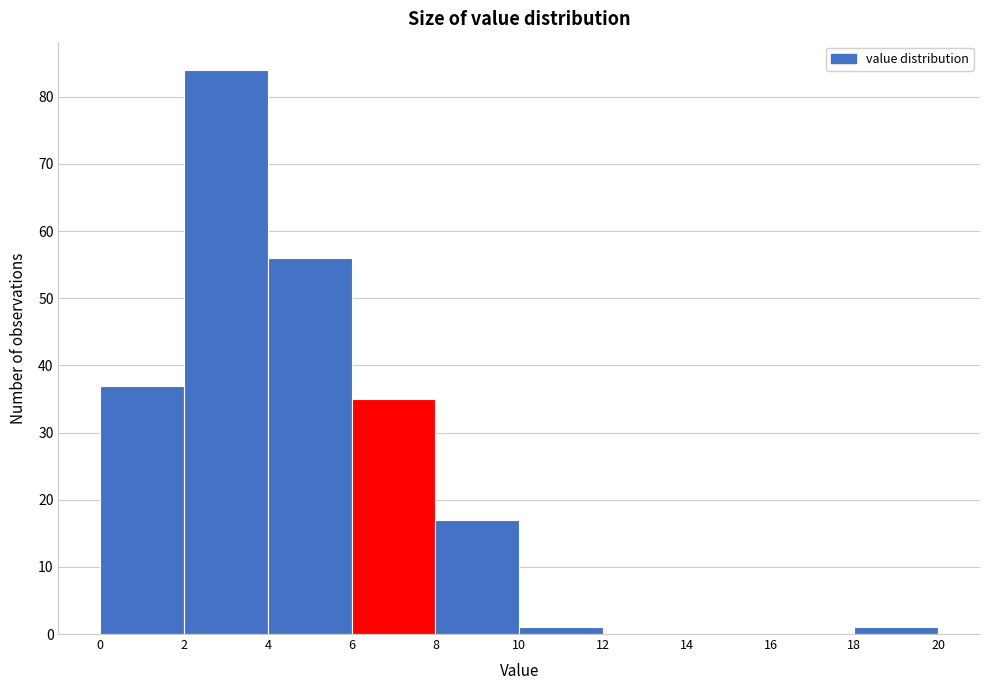

Over which range of the x-axis is the bar tallest?

2 to 4